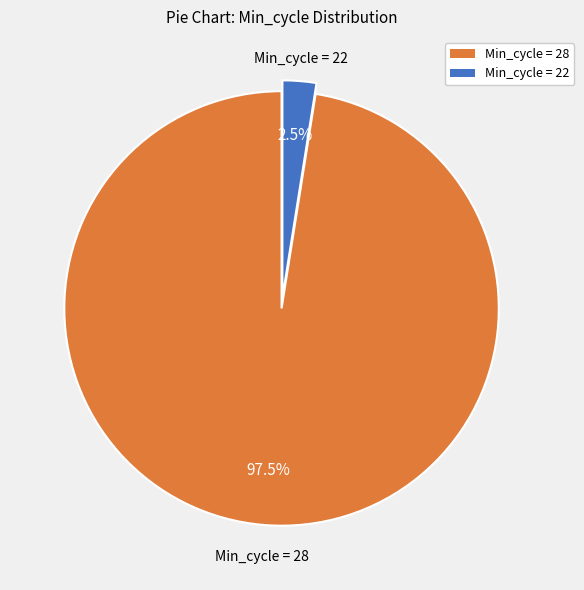

Is there any slice that represents more than half of the pie?

Yes